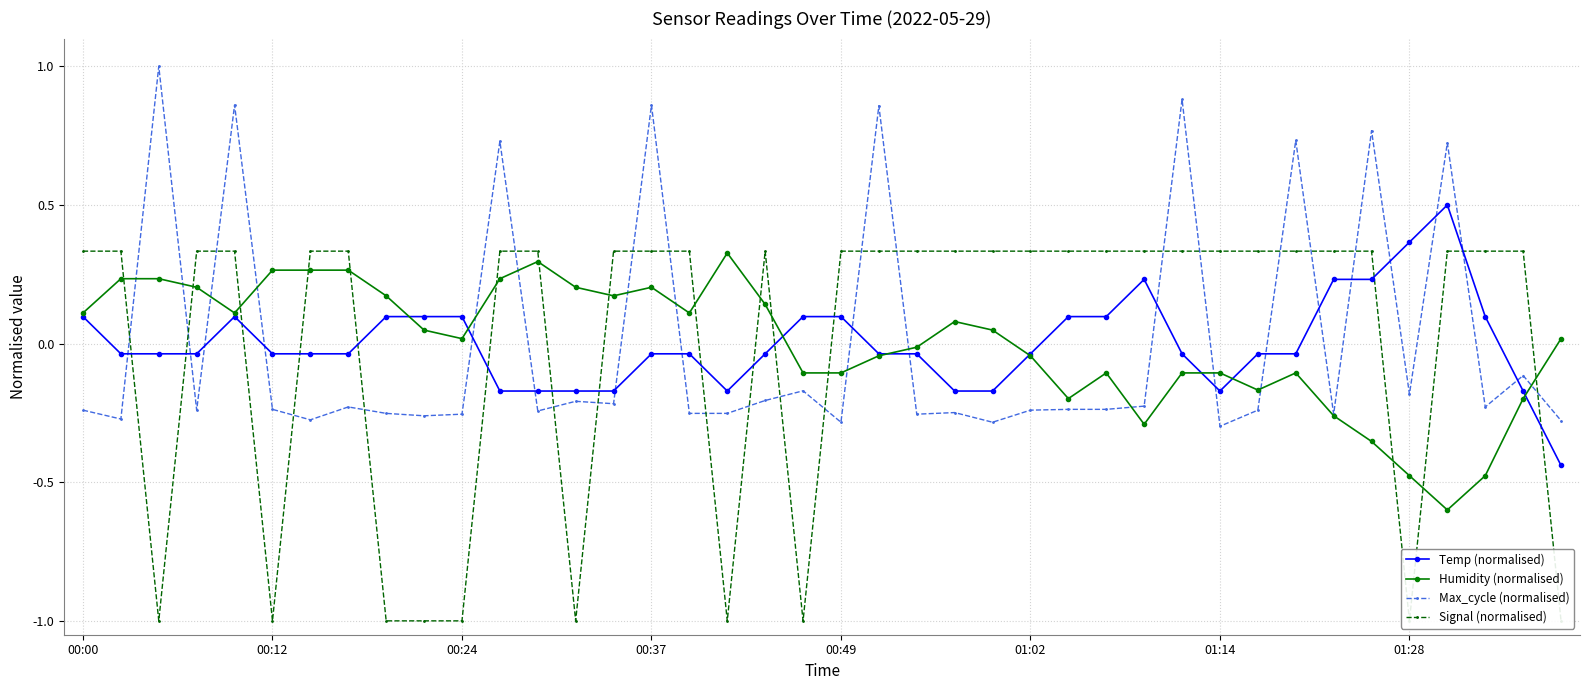

What is the difference between the second highest and second lowest values in the Max_cycle (normalised) series?

1.2